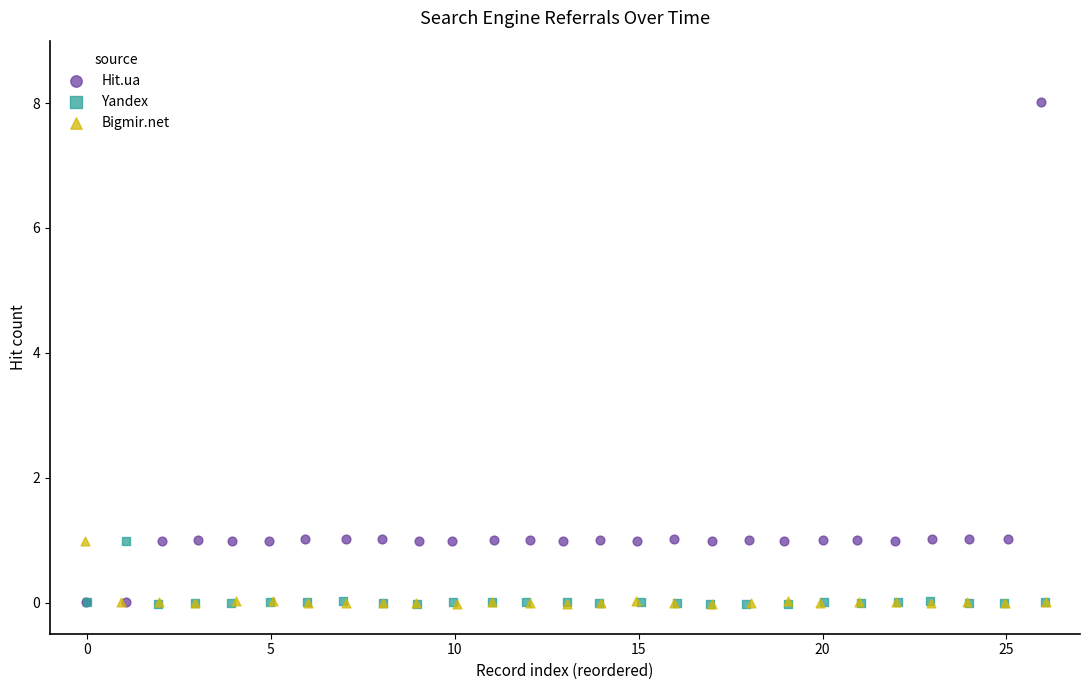

Which series has the widest spread of Y values?

Hit.ua